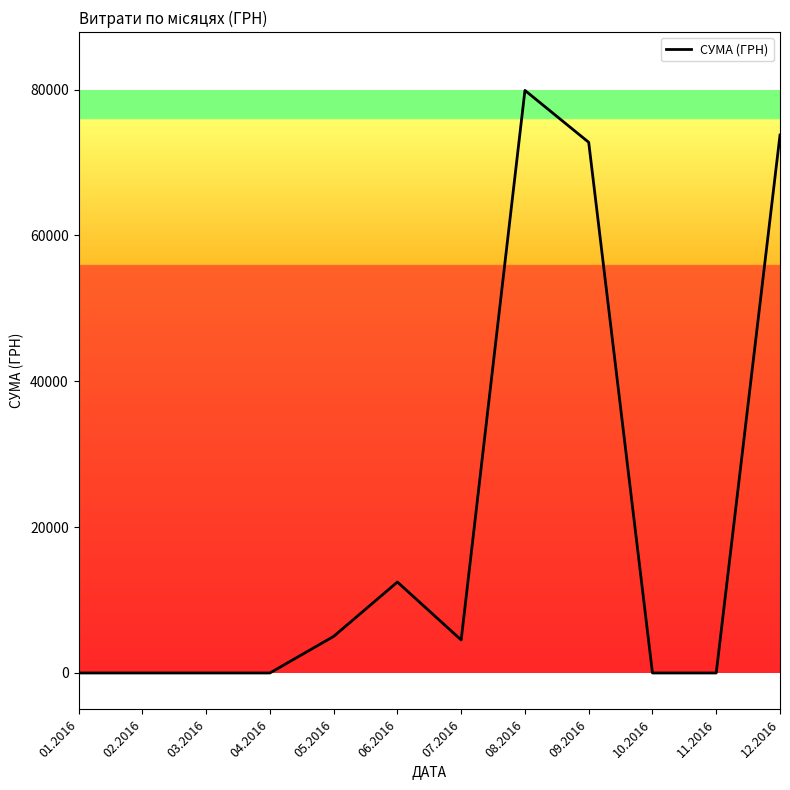

Reading left to right, transcribe all the data shown in this chart.

0.0	0.0	0.0	0.0	5017.1	12474.0	4527.0	79901.0	72780.0	0.0	0.0	73773.0